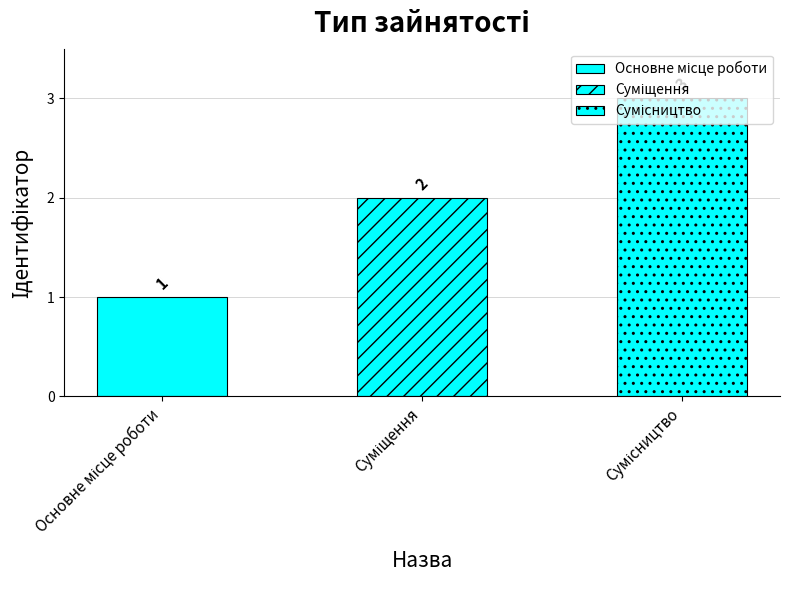

What is the sum of the values at Сумісництво and Суміщення?

5